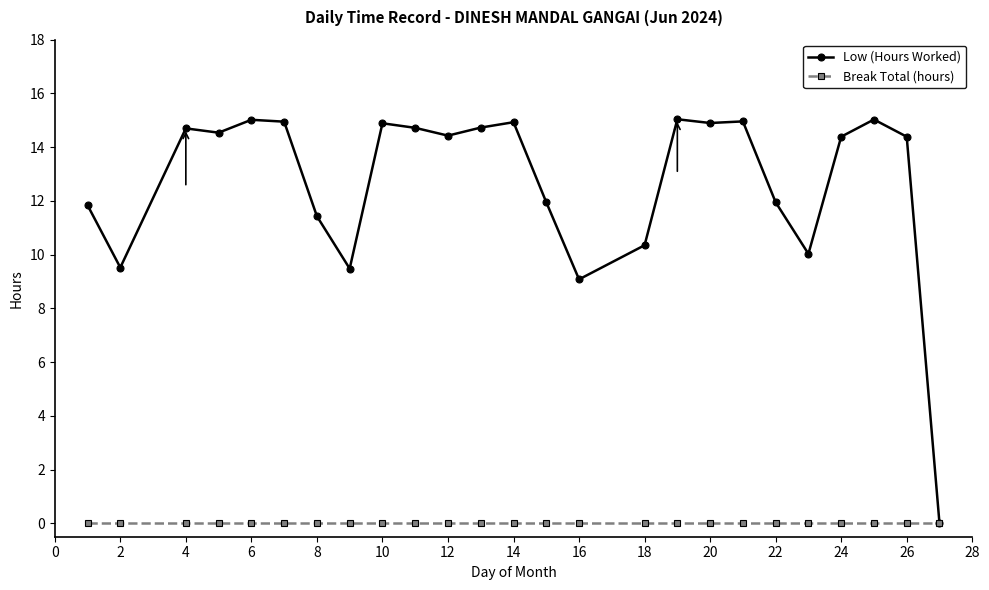

Rank the series by their maximum value, from highest to lowest.

Low (Hours Worked), Break Total (hours)